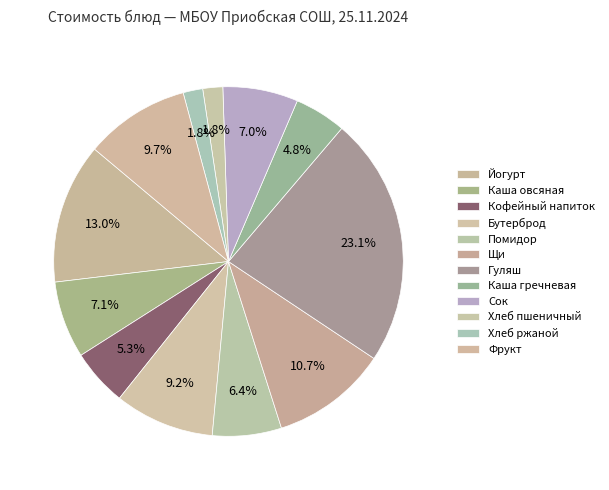

Which category has the smallest portion of the pie?

Хлеб ржаной